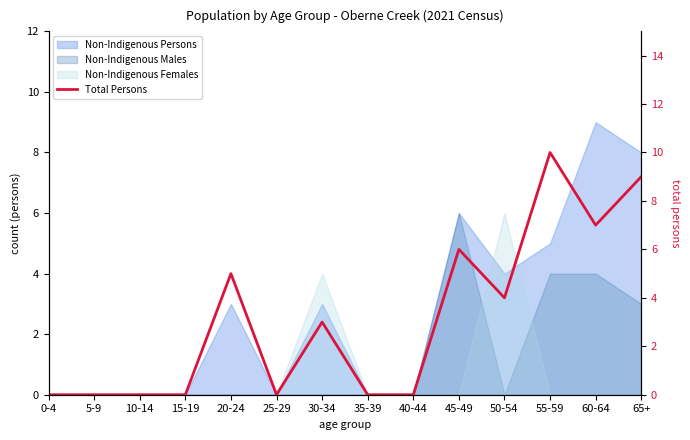

How many lines are shown in the chart?

1